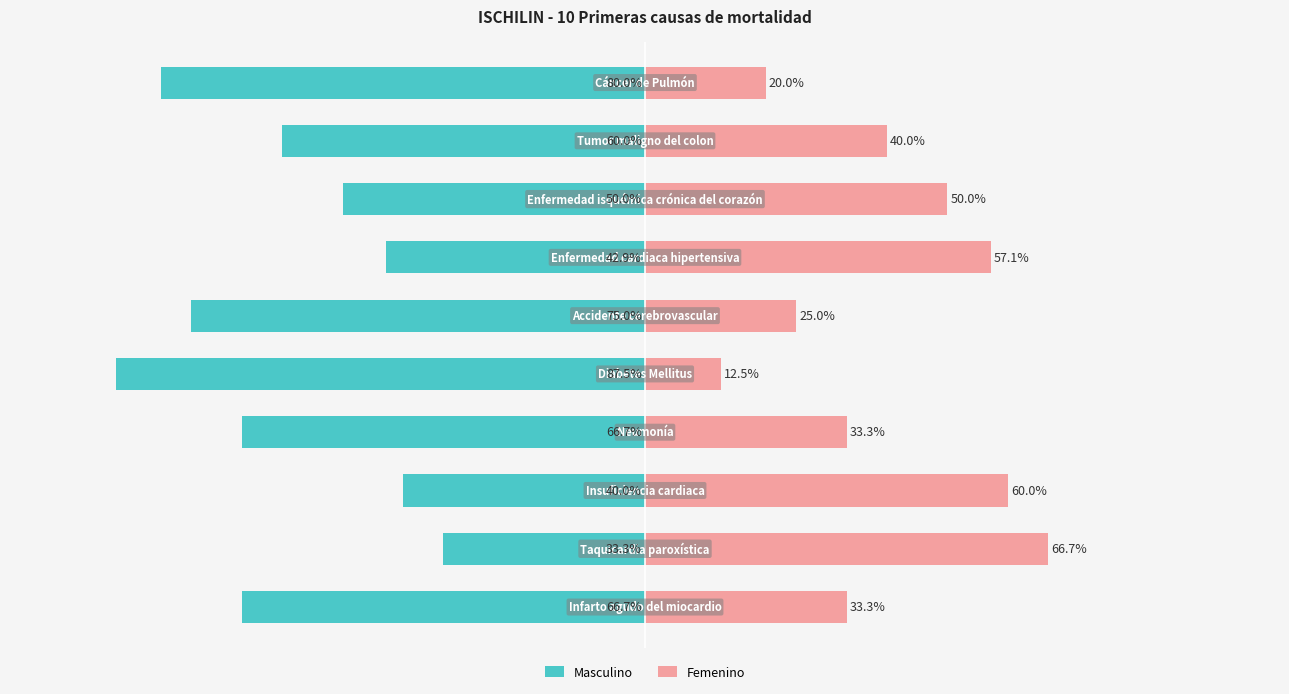

What is the minimum value shown in the chart?

-87.5